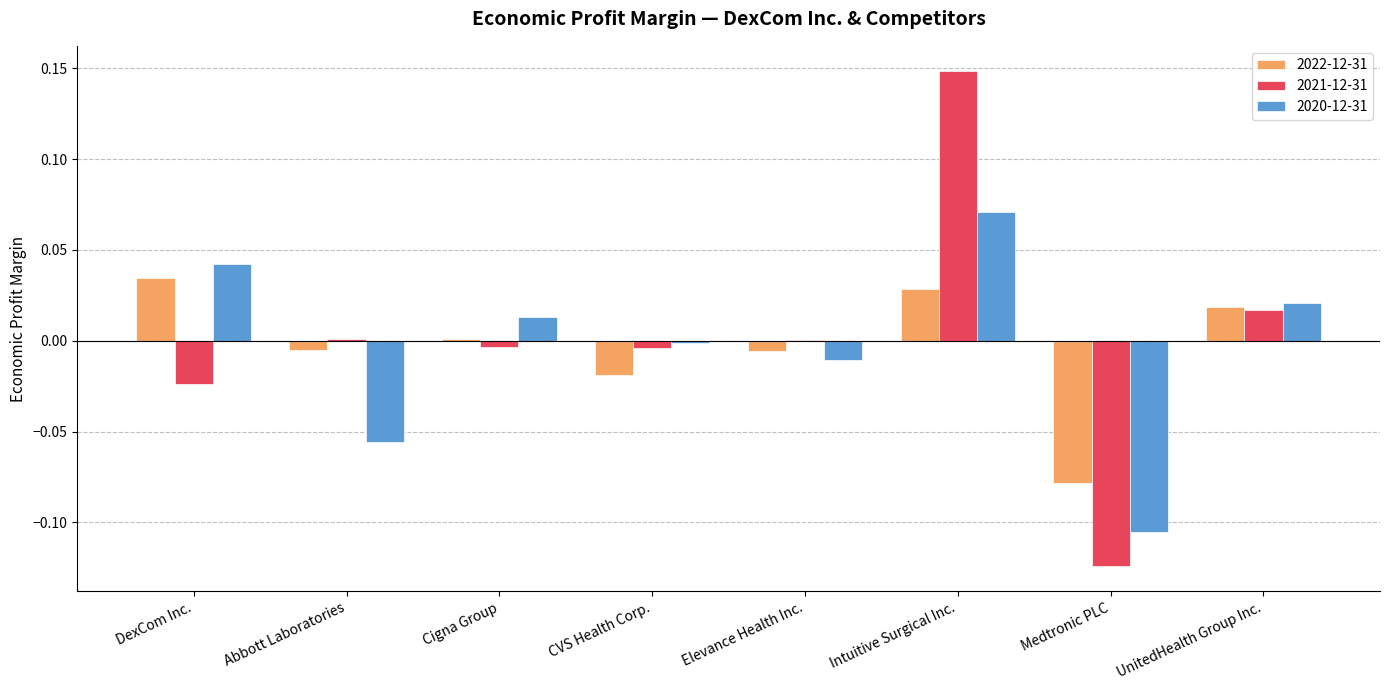

How many series are shown in this chart?

3